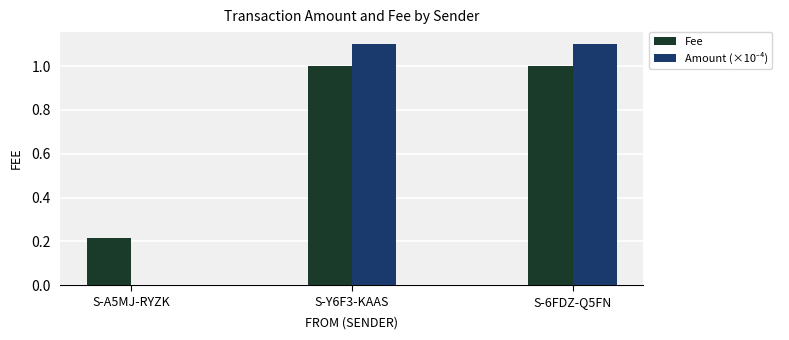

How many groups of bars are there?

3